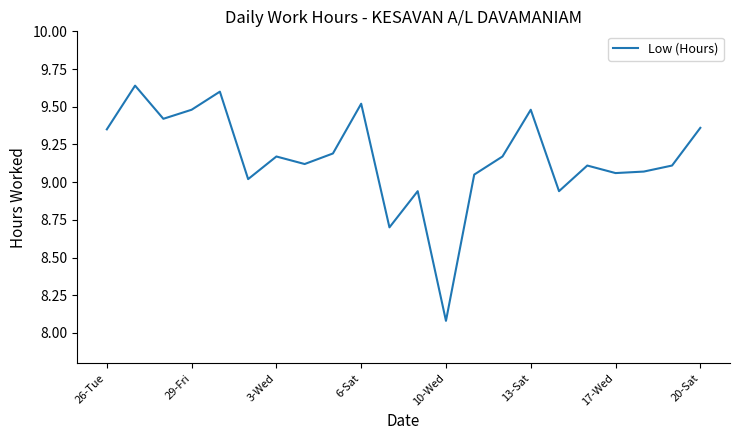

What is the smallest value displayed?

8.1